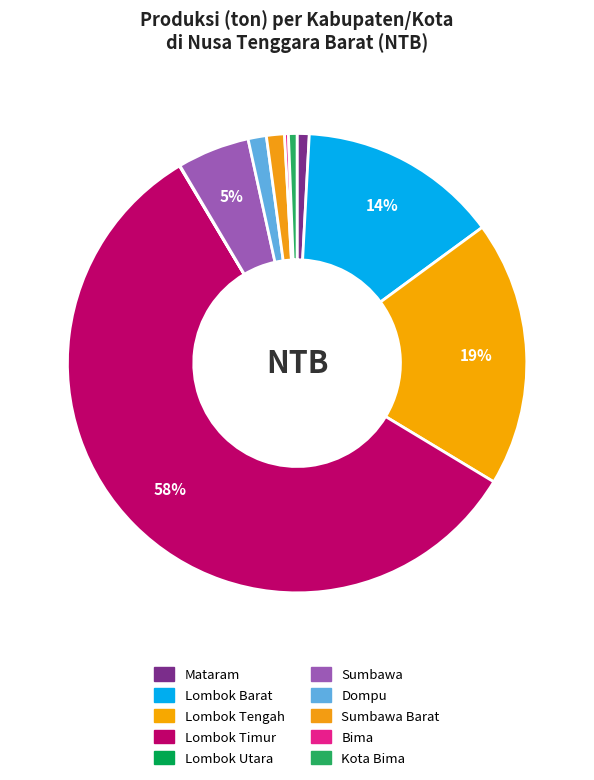

Which category accounts for the majority?

Lombok Timur